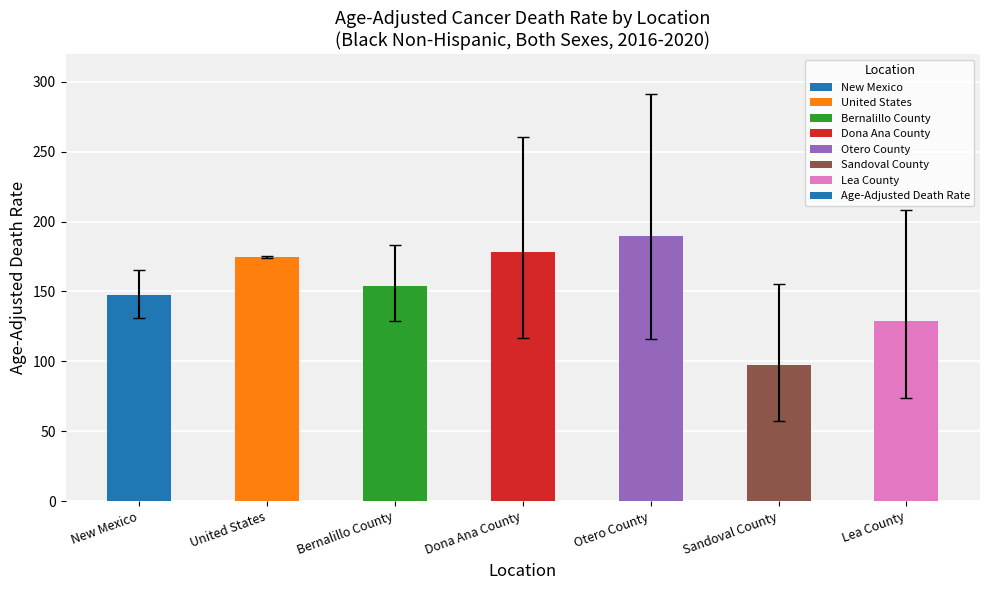

The chart shows a value of 305.5 at Otero County. True or false?

False